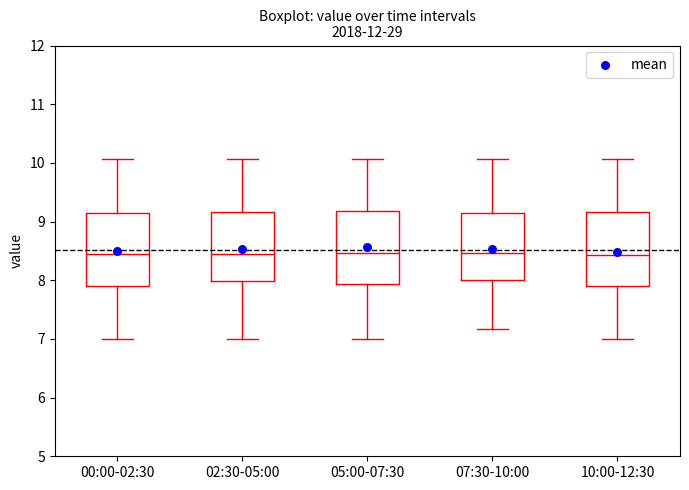

Reading left to right, transcribe this box plot: for each box, give where its median line is, the range the box spans, and where its two whiskers end, as read against the y-axis. The values are not printed on the chart, so give them approximately, as read against the axis.

00:00-02:30: median 8.5, box 7.9 to 9.1, whiskers 7.0 to 10.1
02:30-05:00: median 8.5, box 8.0 to 9.2, whiskers 7.0 to 10.1
05:00-07:30: median 8.5, box 7.9 to 9.2, whiskers 7.0 to 10.1
07:30-10:00: median 8.5, box 8.0 to 9.1, whiskers 7.2 to 10.1
10:00-12:30: median 8.4, box 7.9 to 9.2, whiskers 7.0 to 10.1